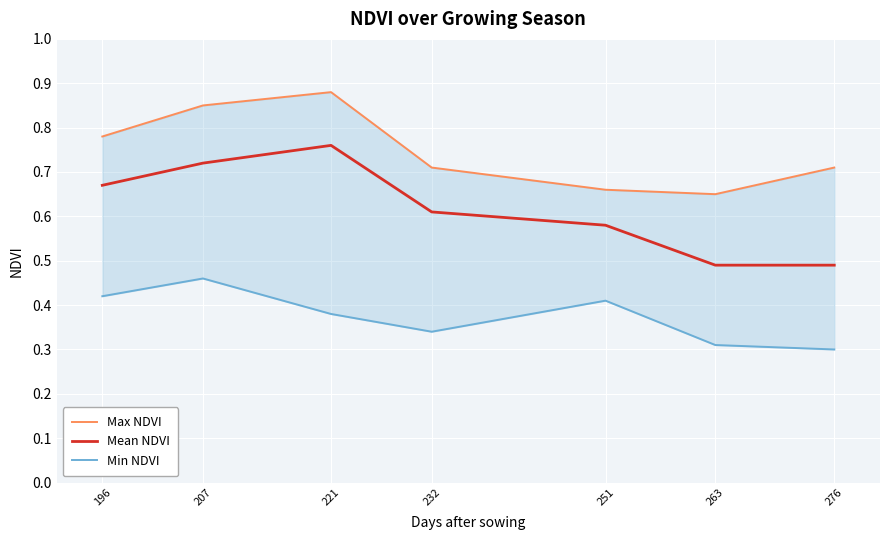

What is the value of the Min NDVI point at the 4th from the left?

0.3